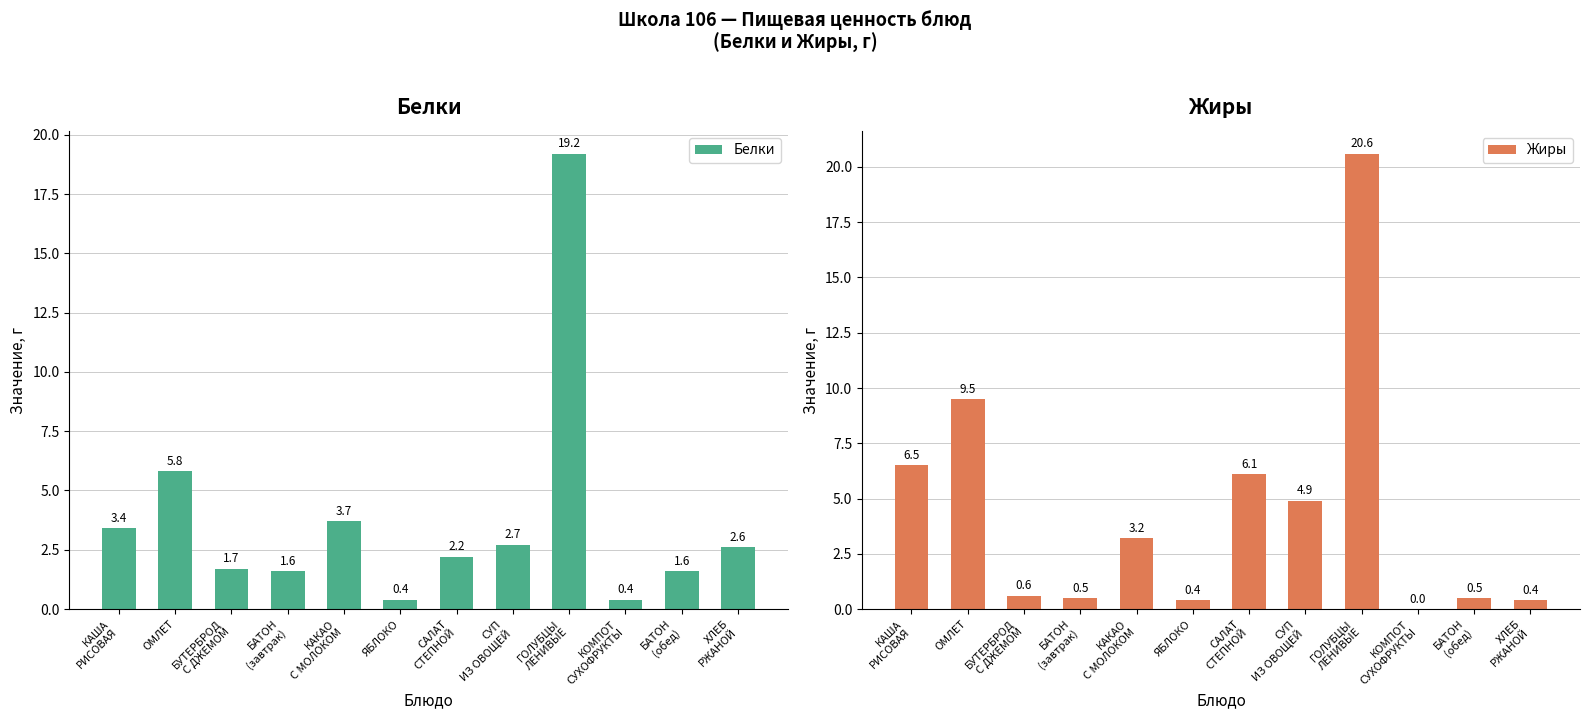

What is the sum of all Жиры values?

53.2